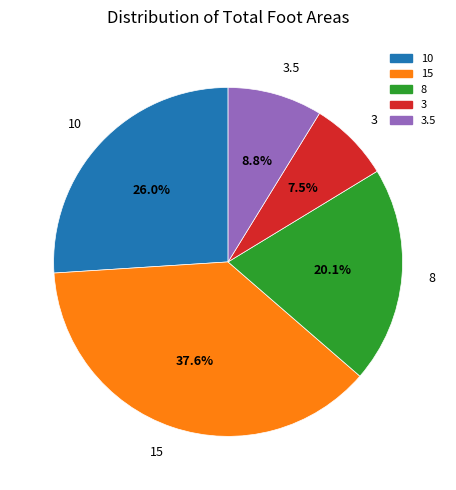

To the nearest percent, what portion does 3.5 represent?

9%